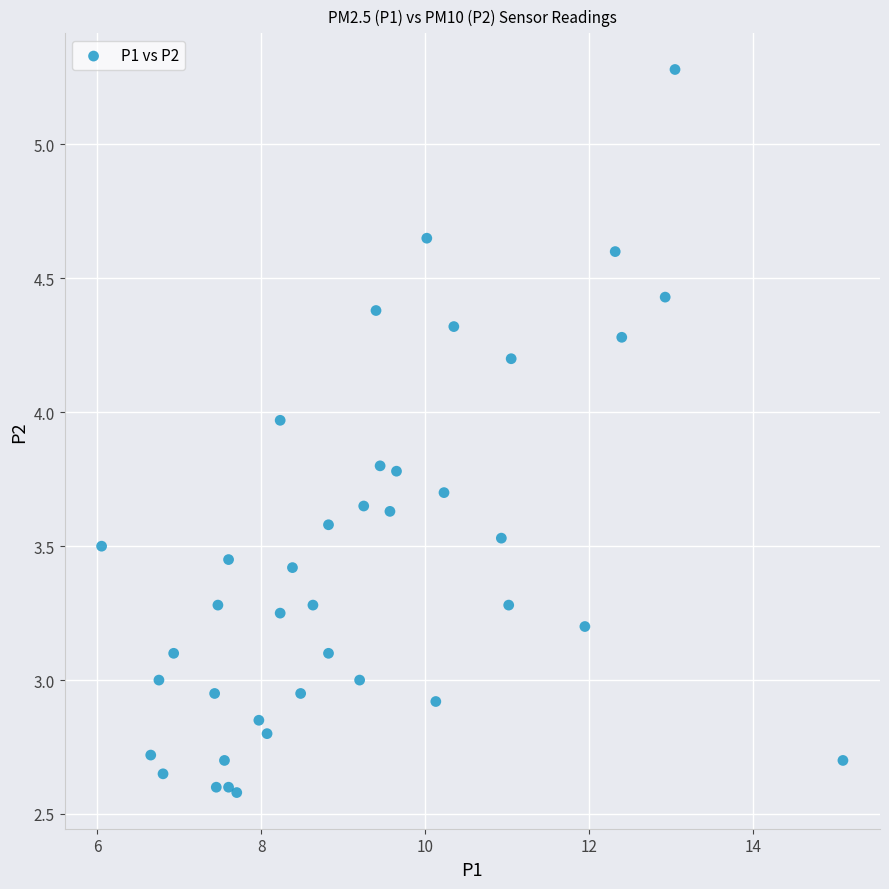

What is the range of Y values (max minus min)?

2.7